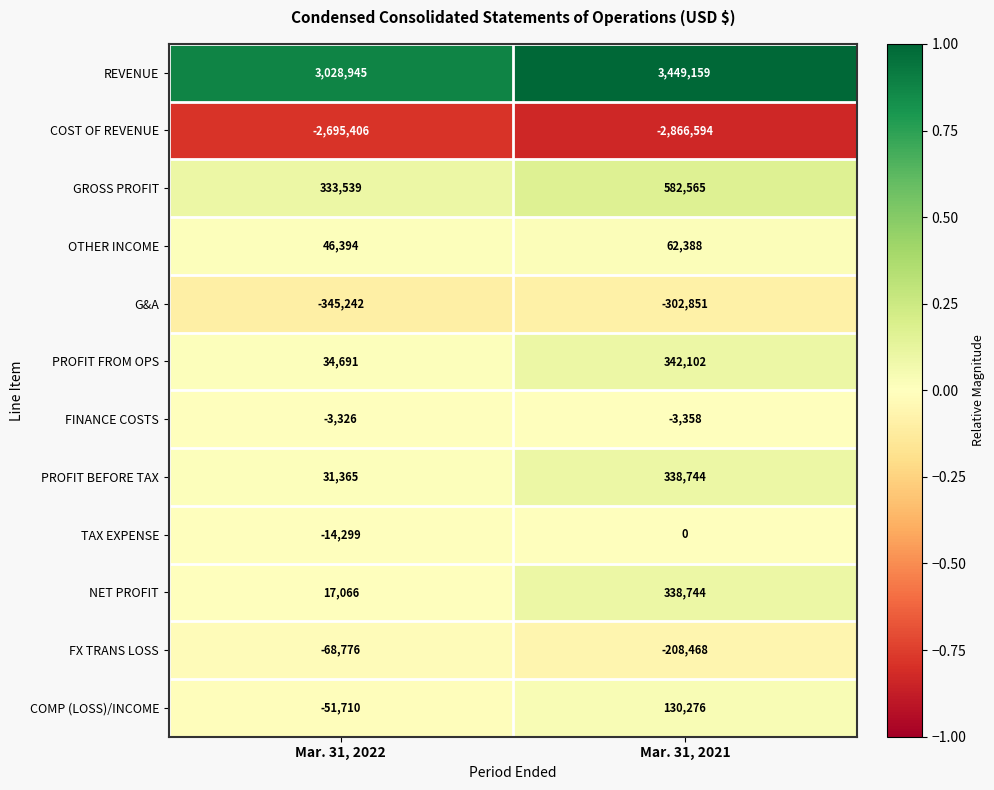

At which category is the sum across all series the highest?

Mar. 31, 2021